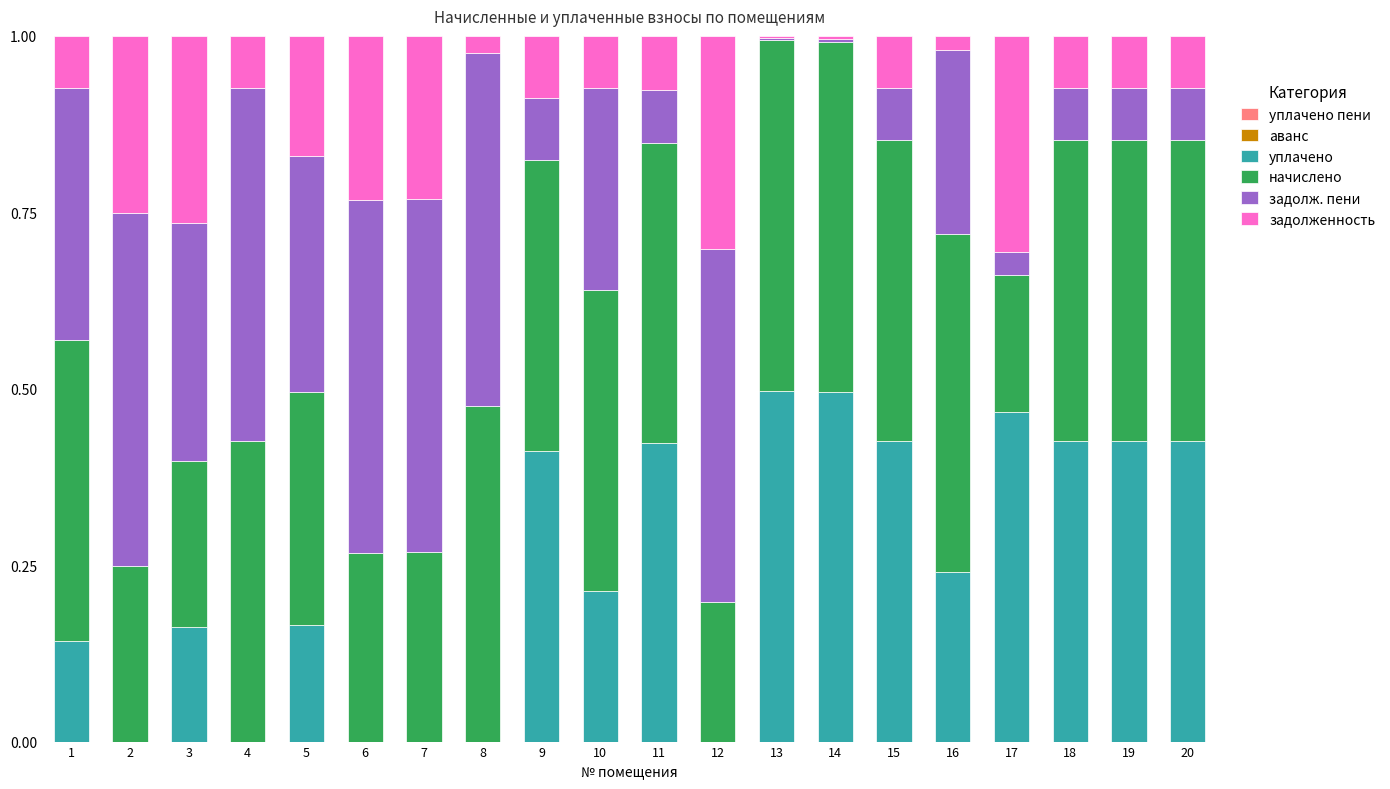

True or false: уплачено has a value of 0.5 at 14.

True